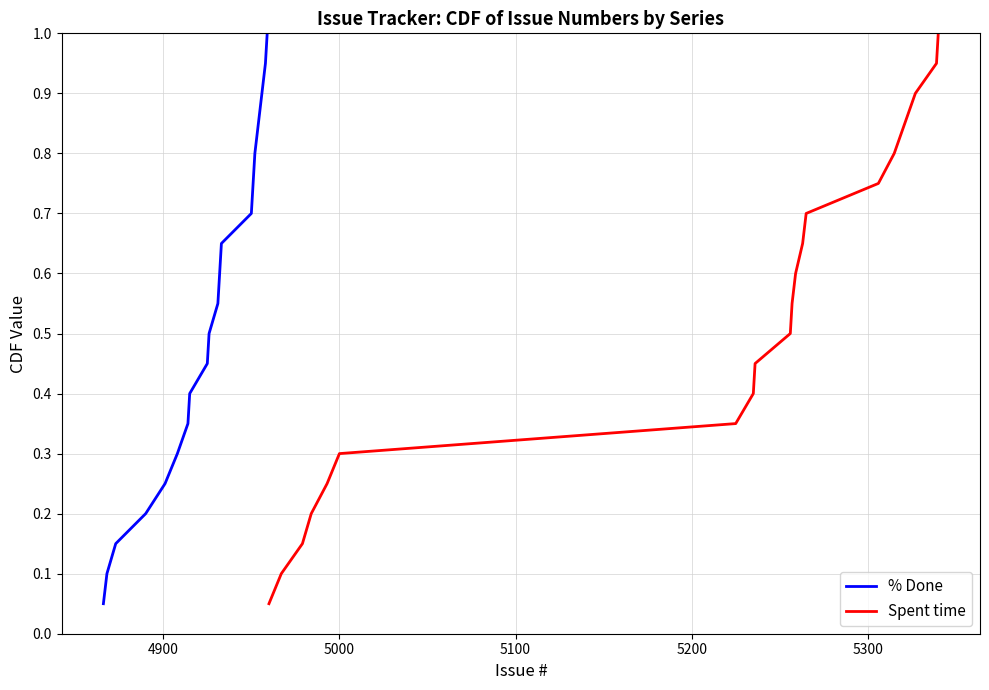

What is the label of the 18th point from the left?

17